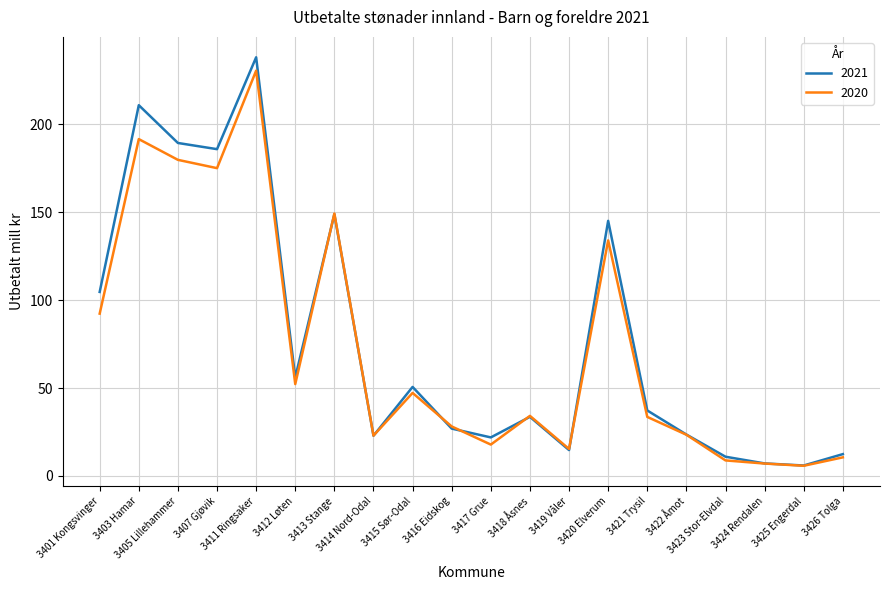

Which series has the largest range (max minus min)?

2021